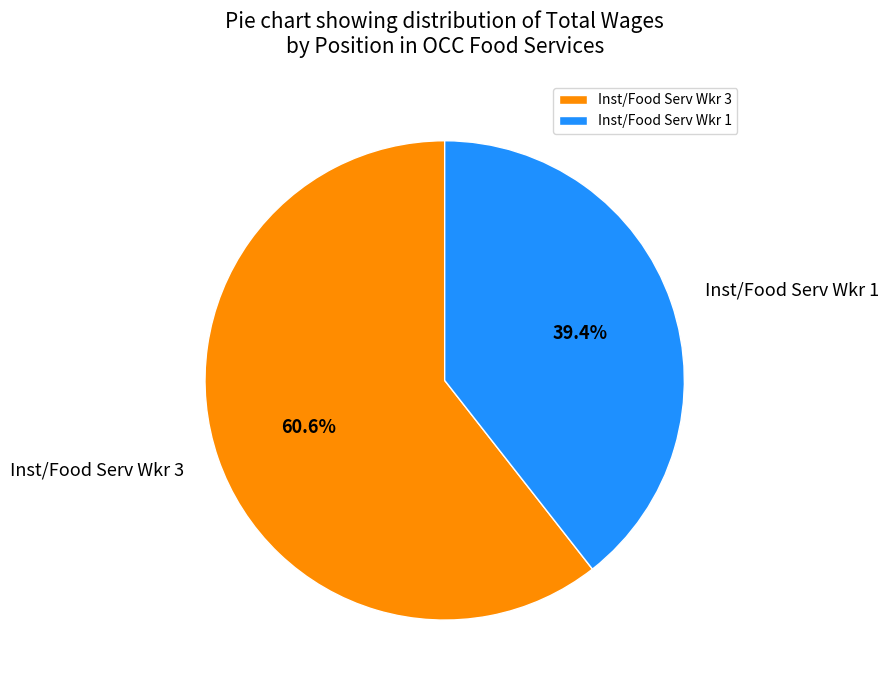

To the nearest percent, what is the average slice percentage?

50%